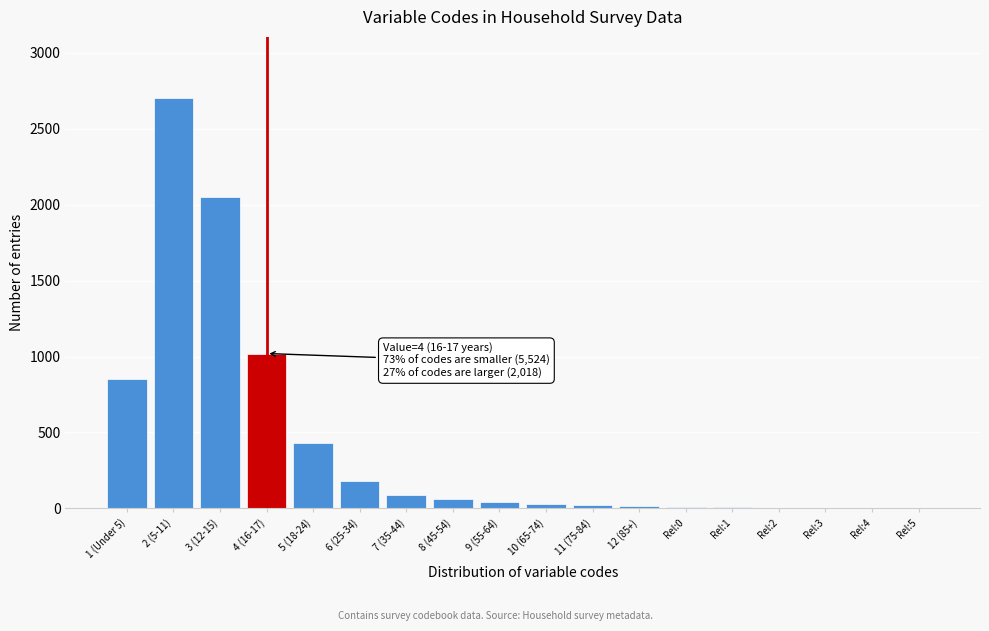

What is the sum of all values?

7517